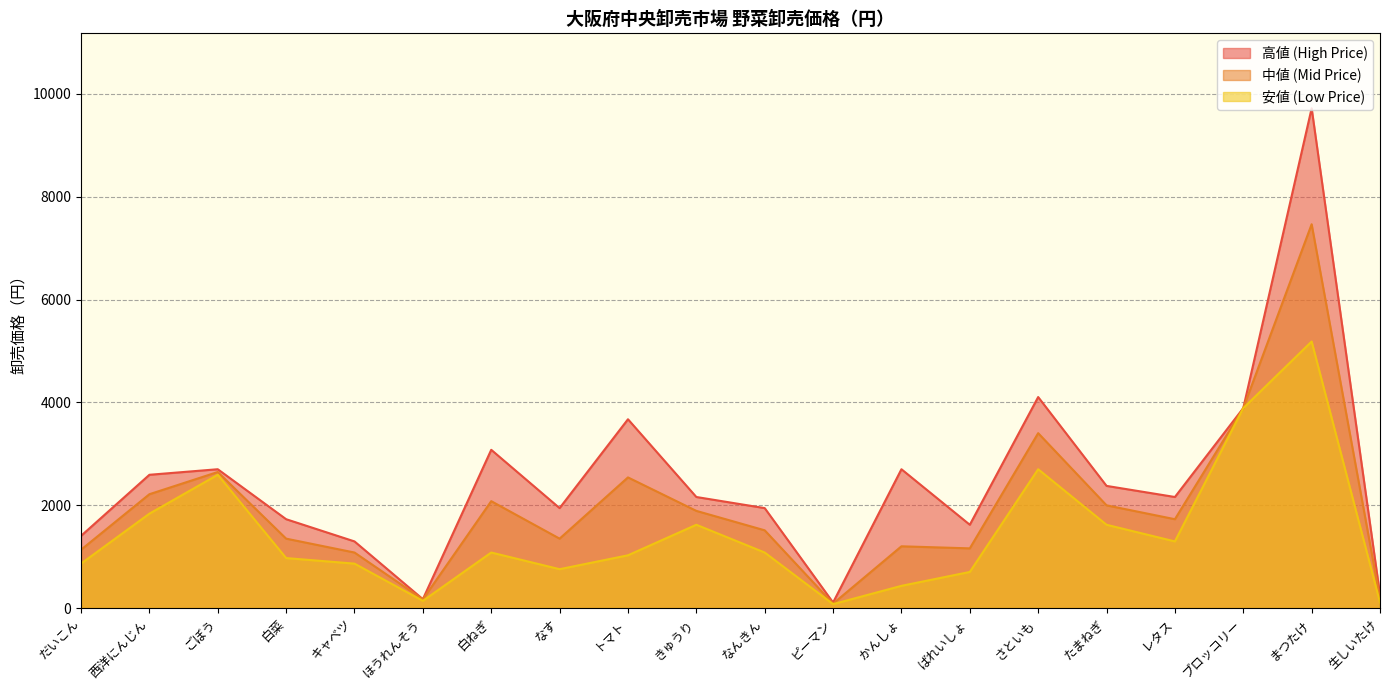

What is the average value of the 安値 (Low Price) series?

1442